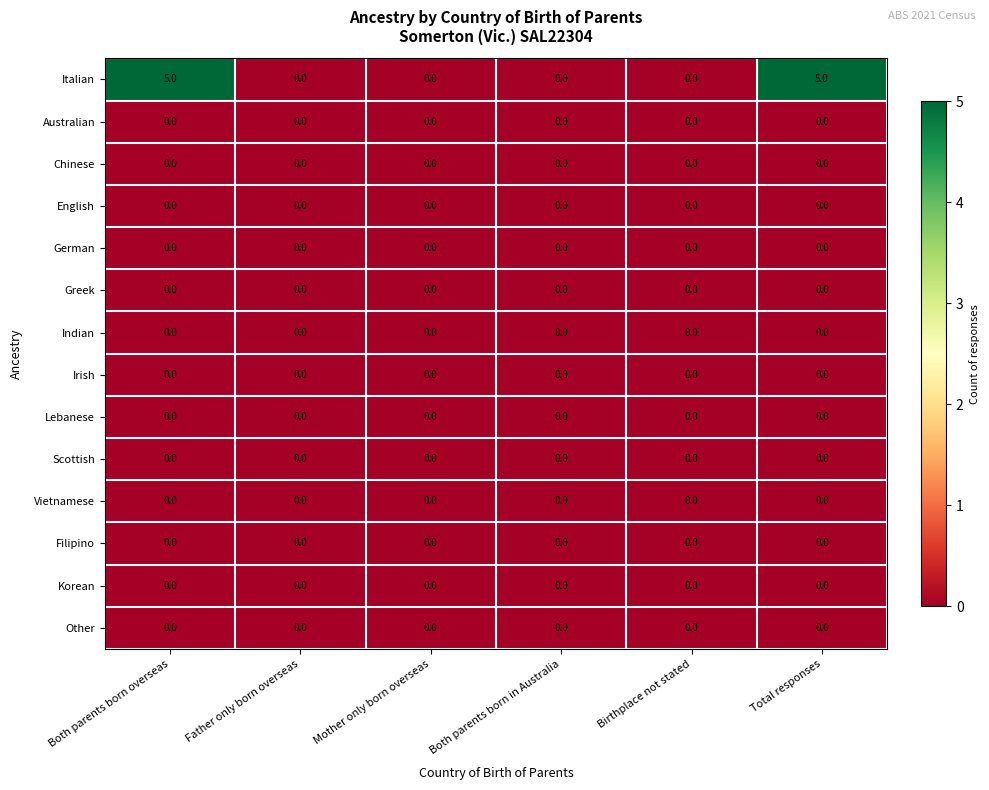

What is the total value across all series at Total responses?

5